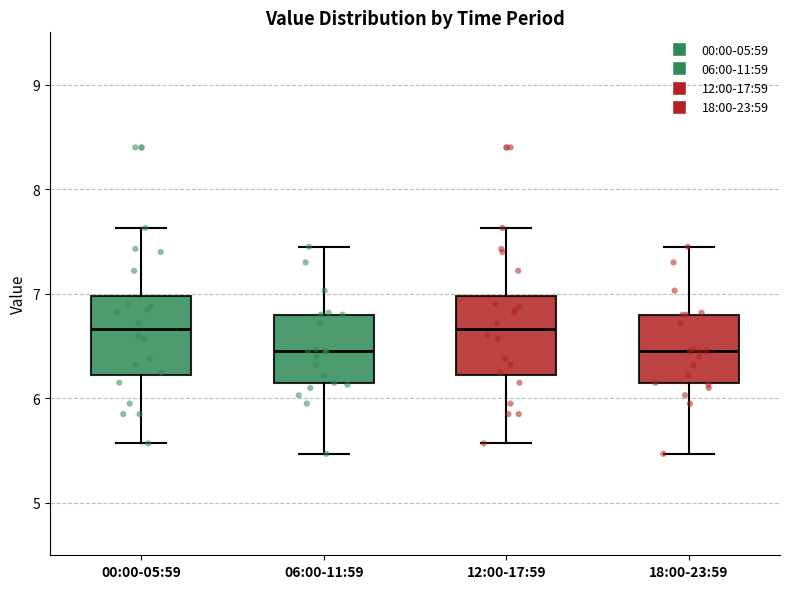

Where does the upper whisker of the box for 18:00-23:59 end on the y-axis? The values are not printed on the chart, so give them approximately, as read against the axis.

7.5